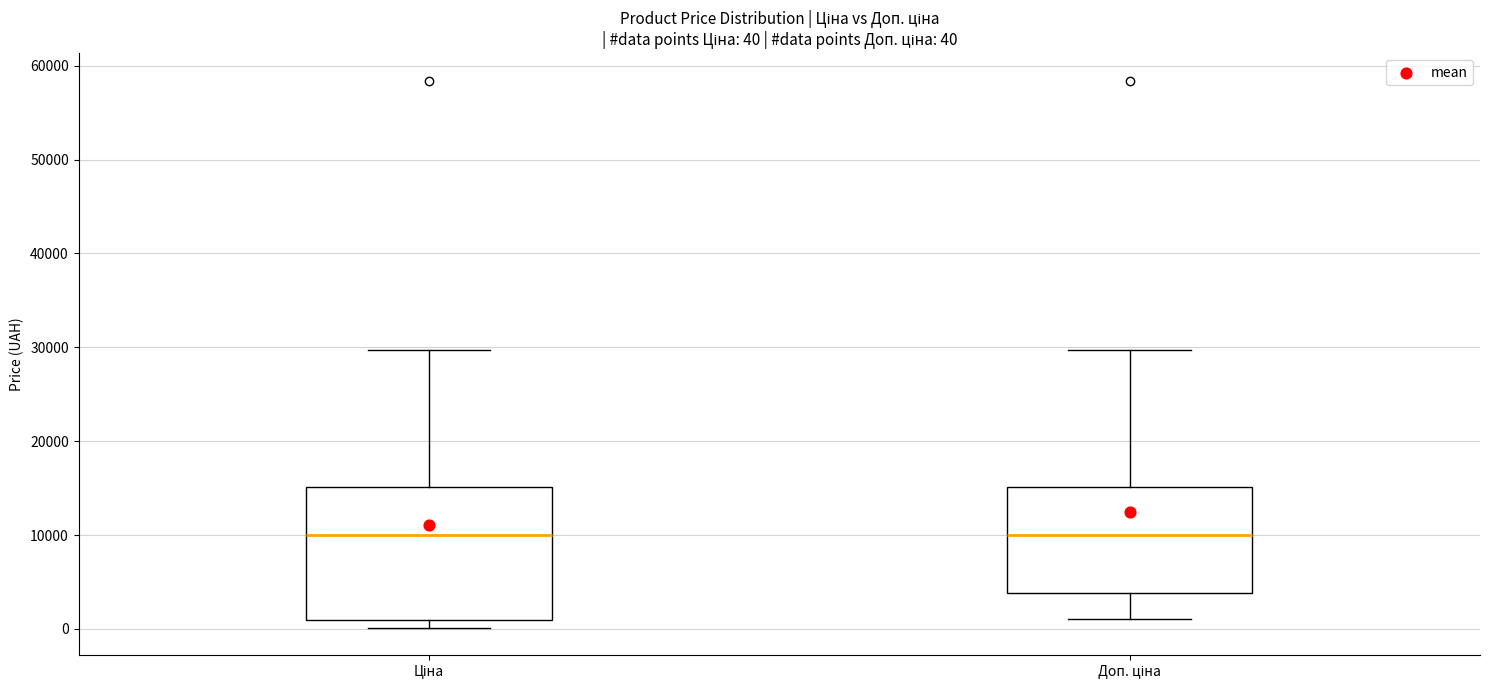

Comparing the boxes themselves (not the whiskers), which one is the tallest?

Ціна